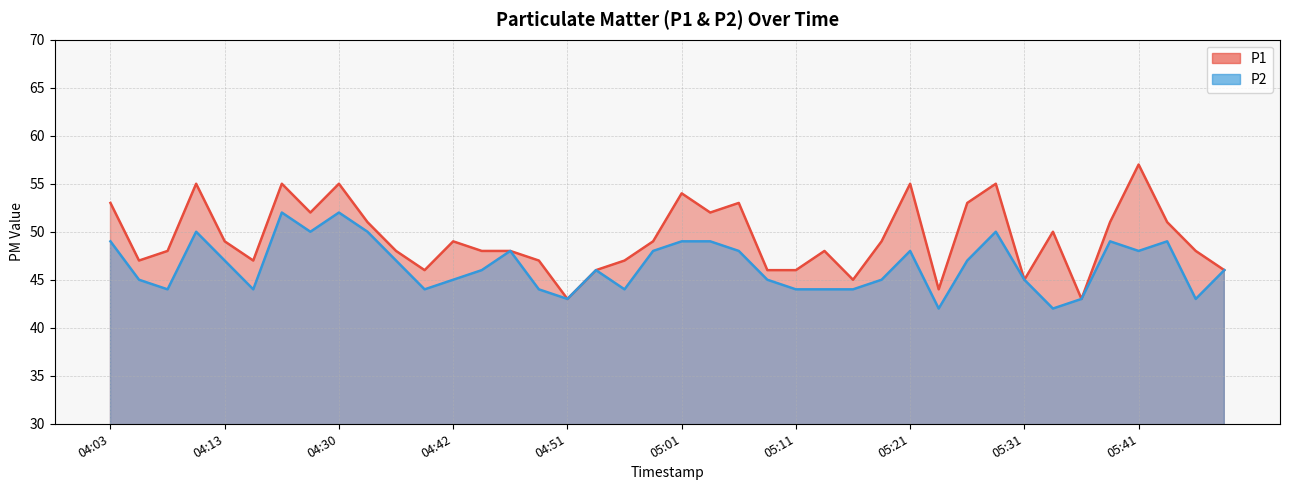

Which category has the highest value in the P2 series?

04:18